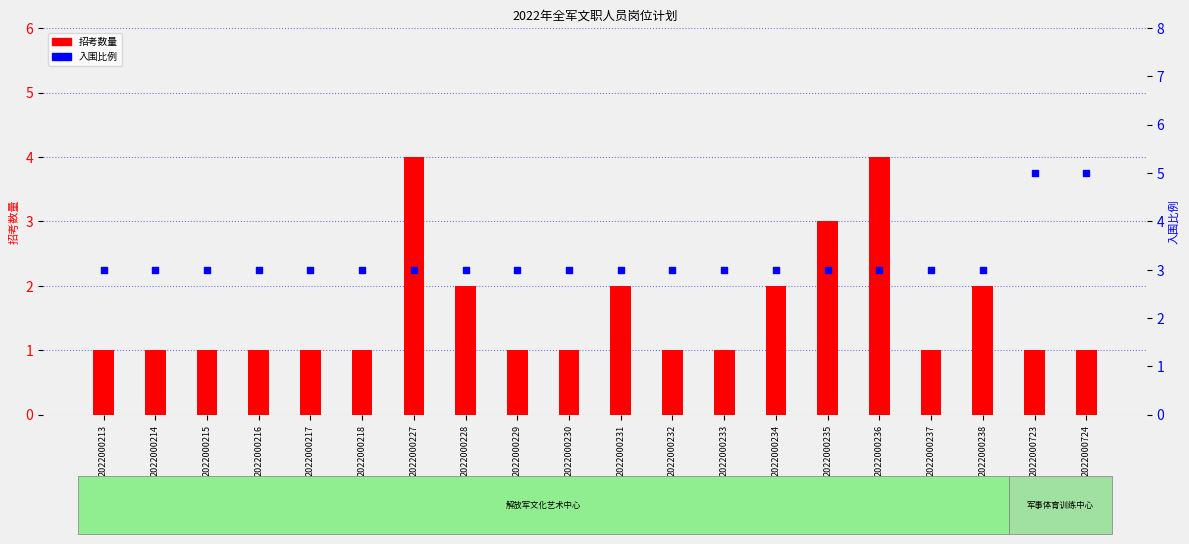

At which category is the sum across all series the highest?

2022000227